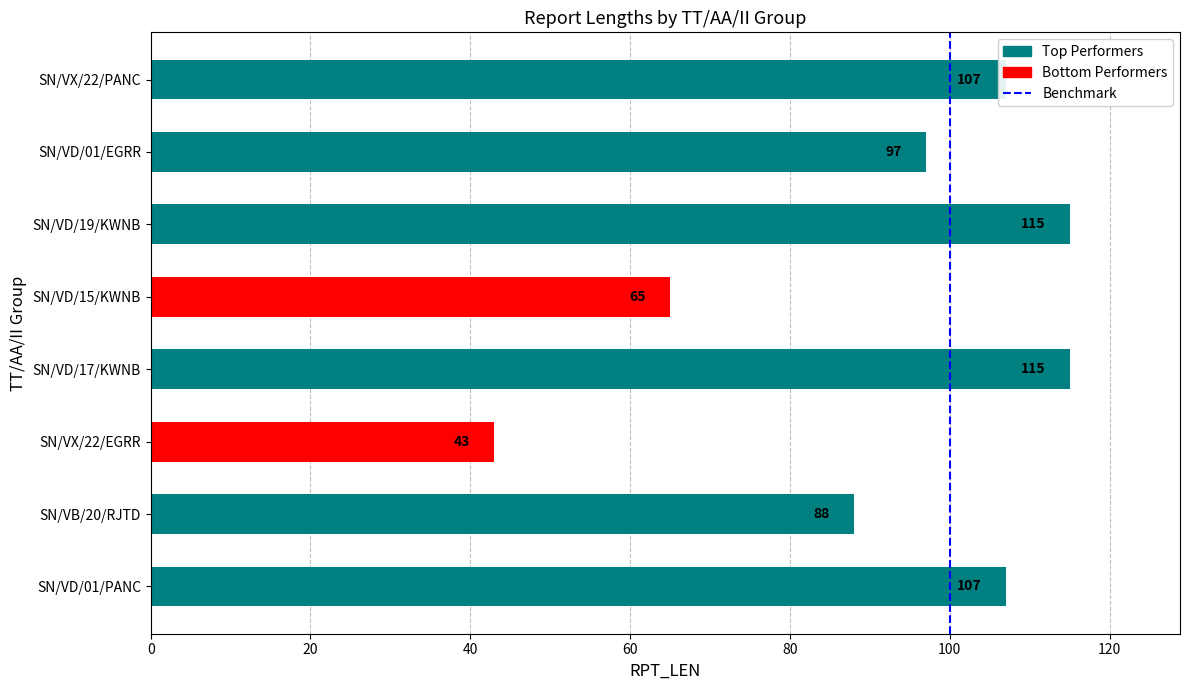

What is the sum of all values?

737